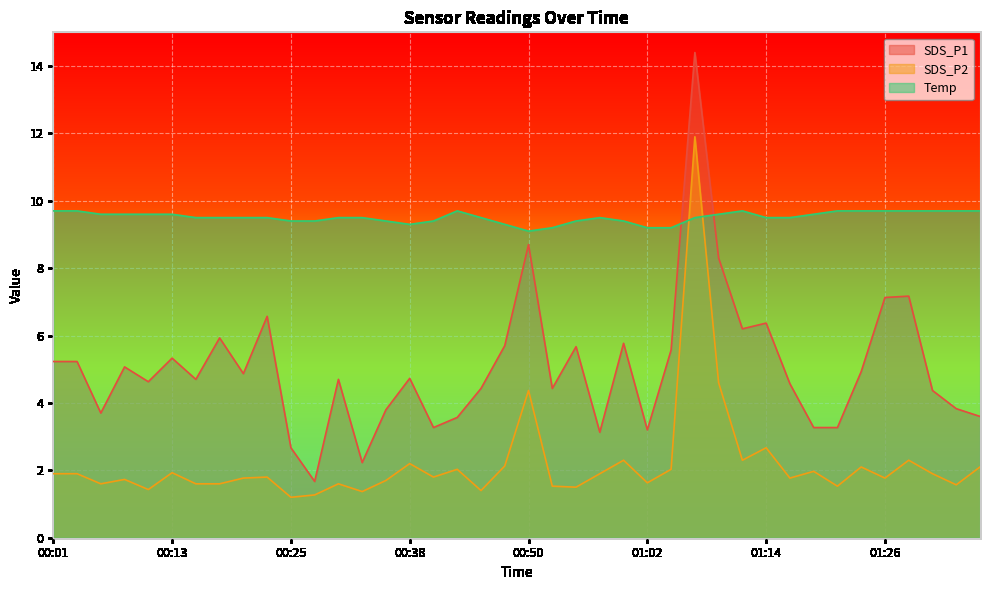

What is the label of the 2nd point from the right?

01:34